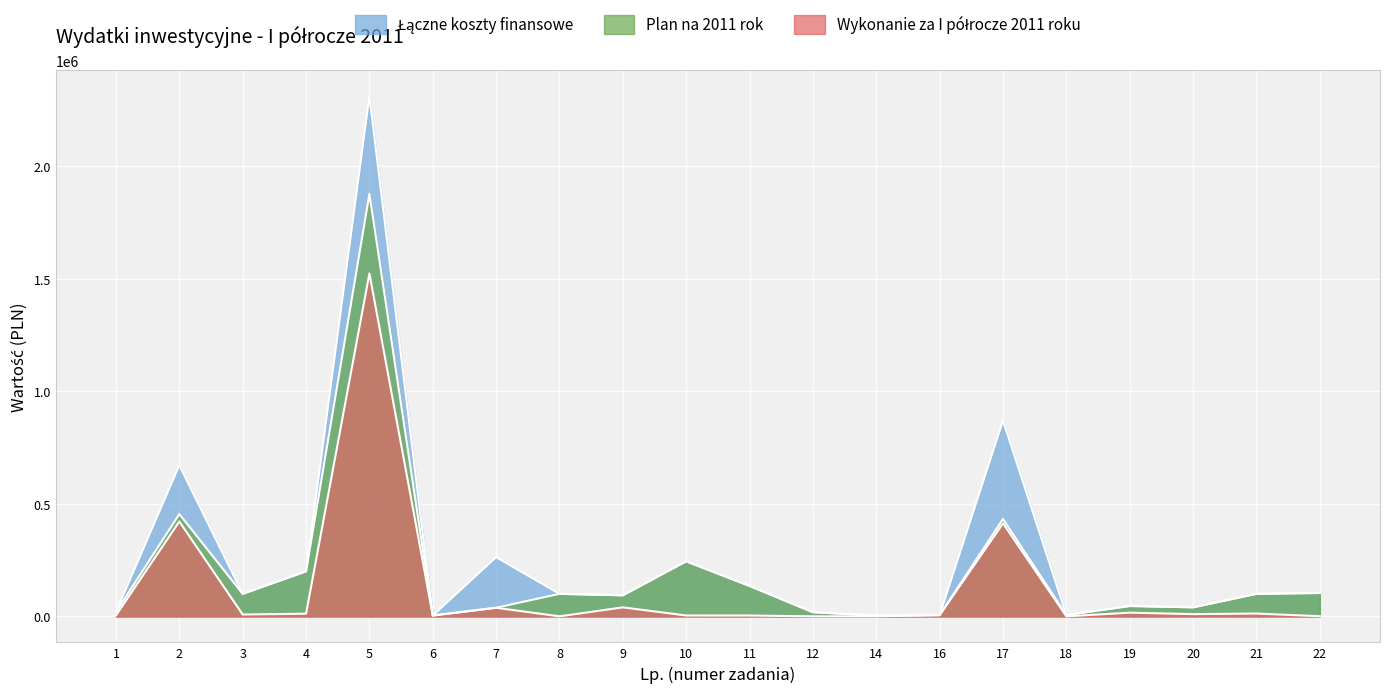

How many values in the Wykonanie za I półrocze 2011 roku series exceed 8118?

9